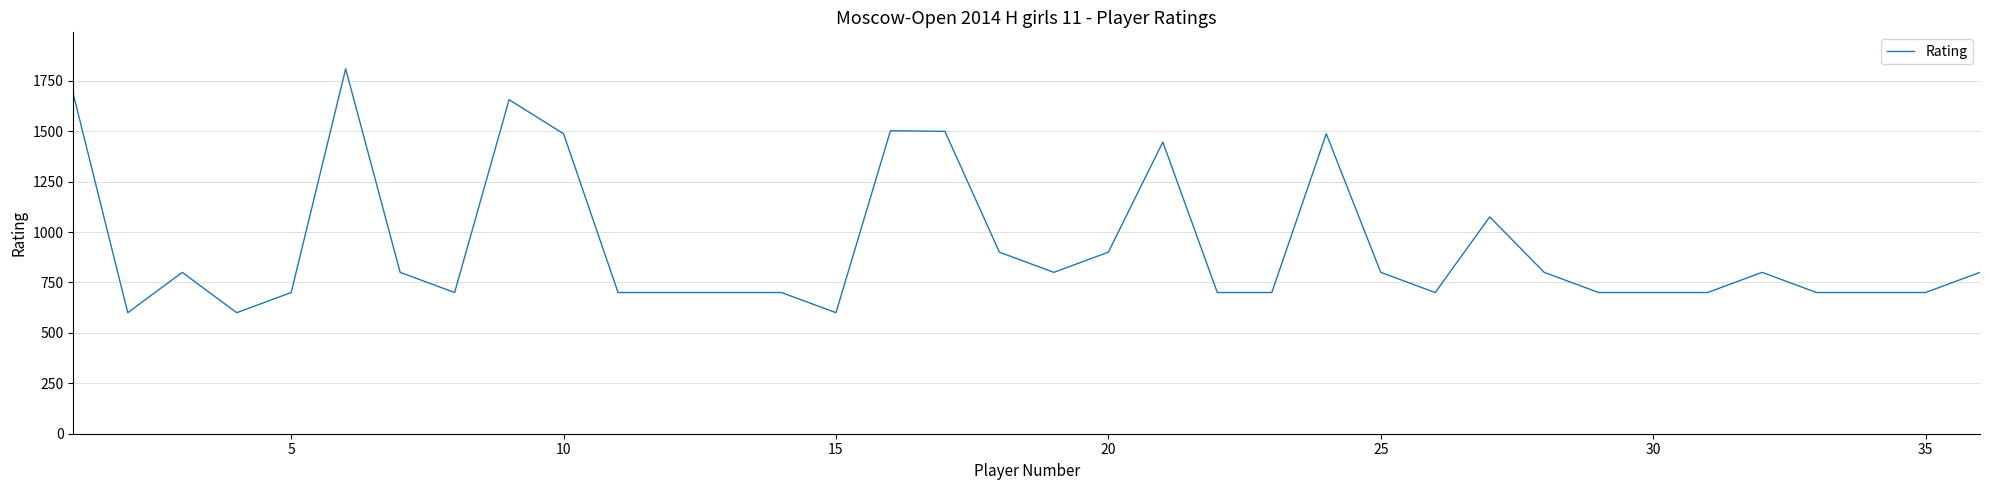

What is the smallest value displayed?

600